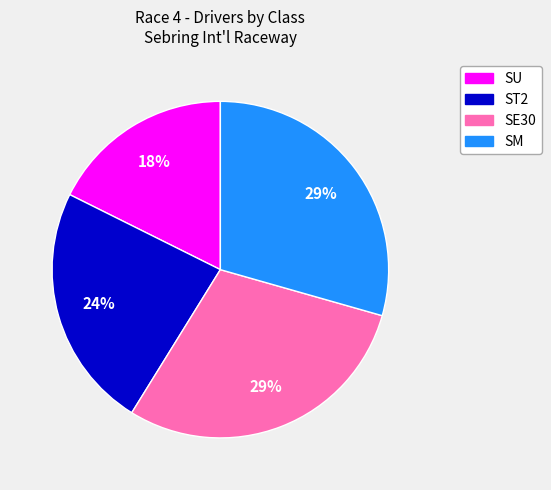

Is it true that SE30 is 29% of the pie?

True